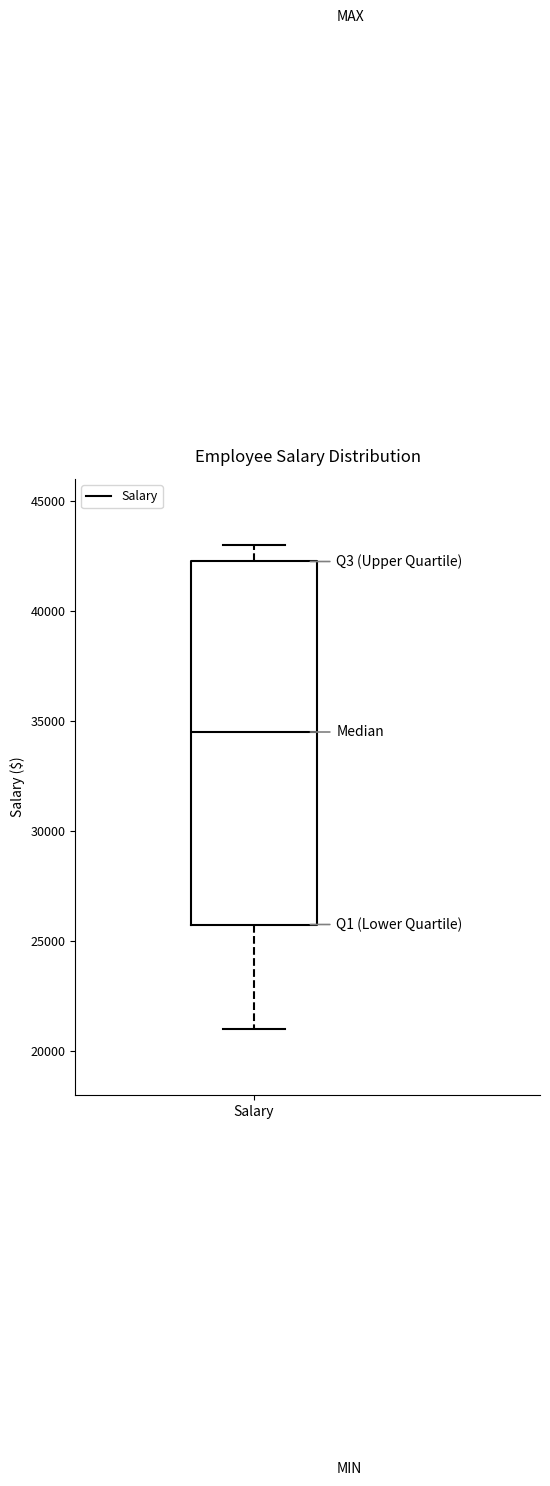

Read this box plot against the y-axis: the position of the median line, the range covered by the box, and the ends of both whiskers. The values are not printed on the chart, so give them approximately, as read against the axis.

median 34500, box 26000 to 42500, whiskers 21000 to 43000